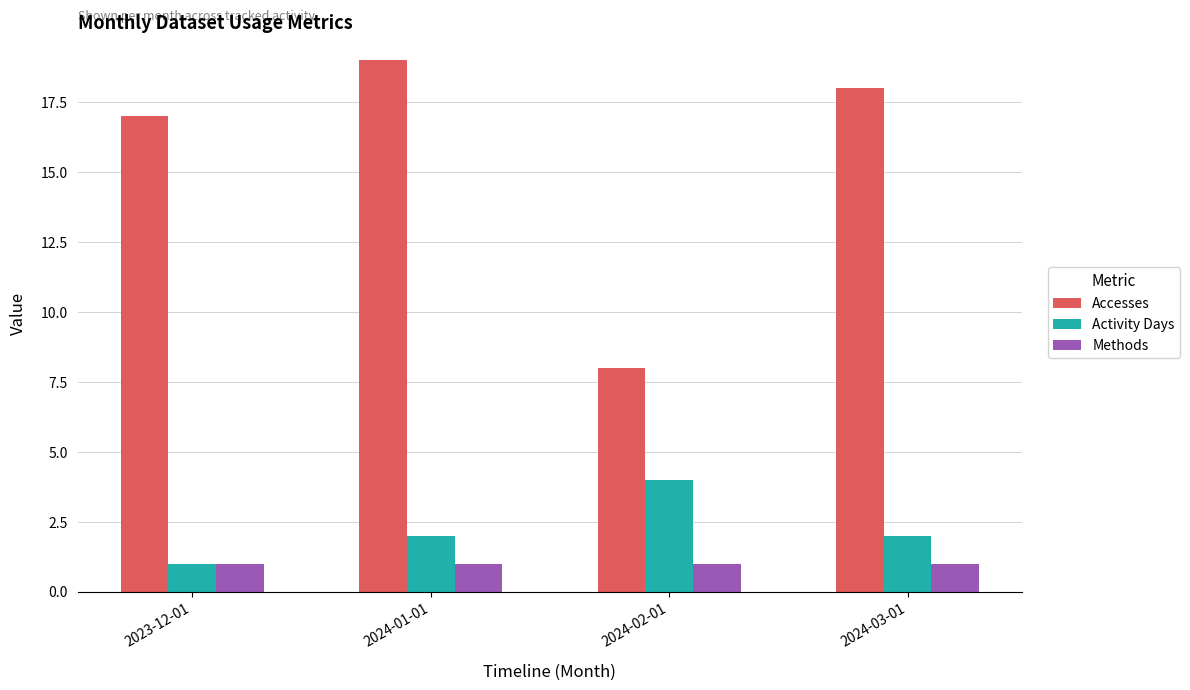

How many bars are there in total?

12